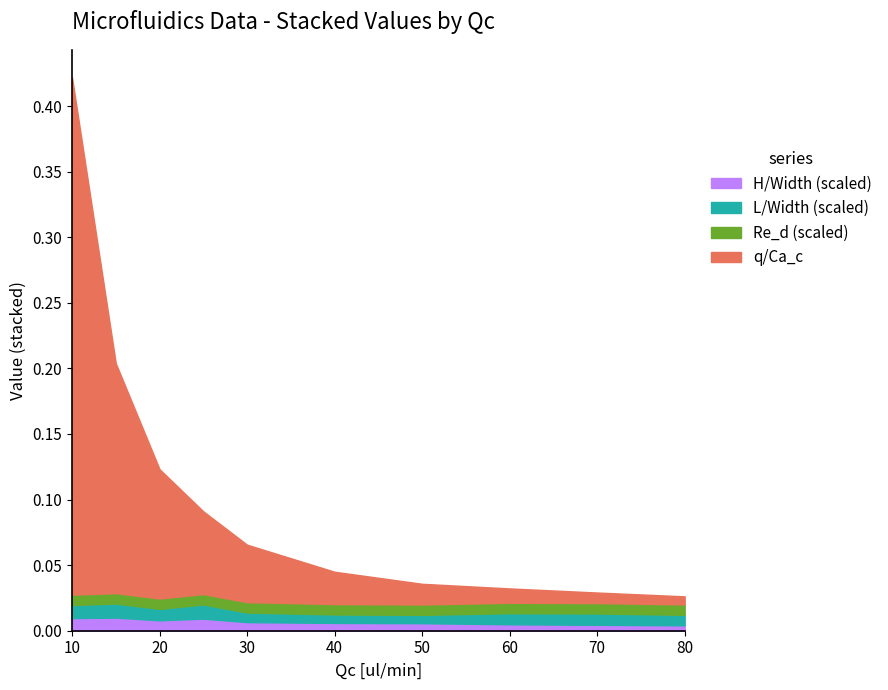

At which category is the sum across all series the highest?

10